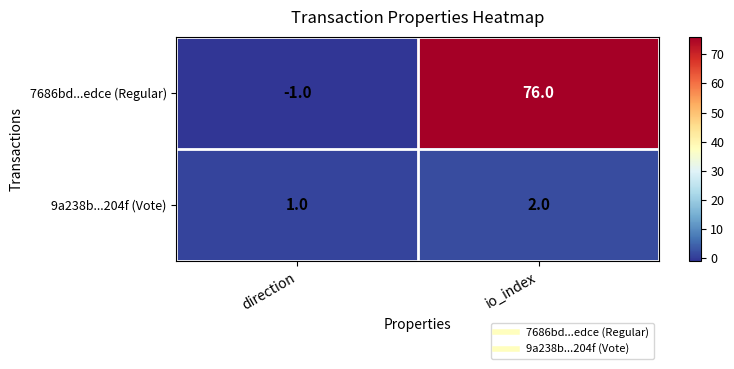

How many distinct data groups are displayed?

2